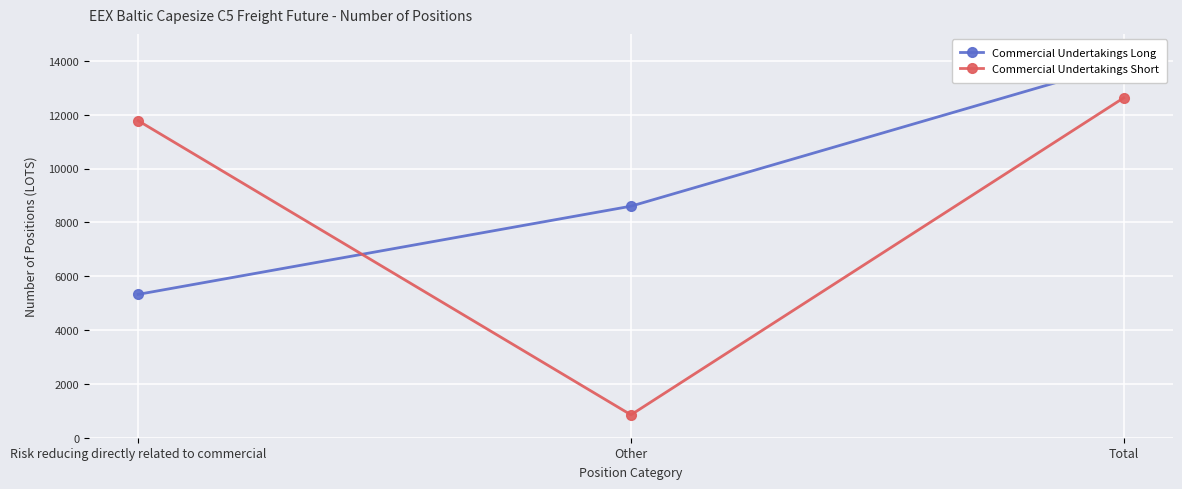

At which label is Commercial Undertakings Short closest to 6737?

Risk reducing directly related to commercial